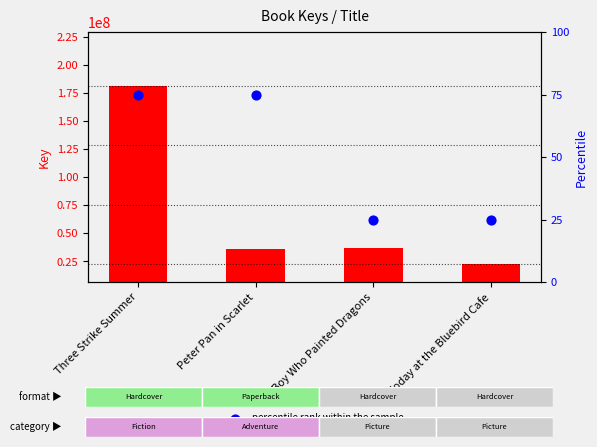

Which series has the widest spread of Y values?

Key (transformed count)